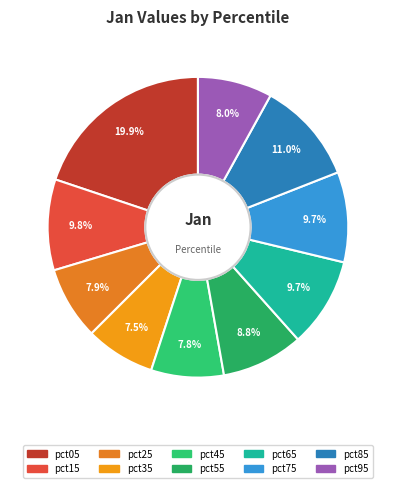

How many slices are in this pie chart?

10